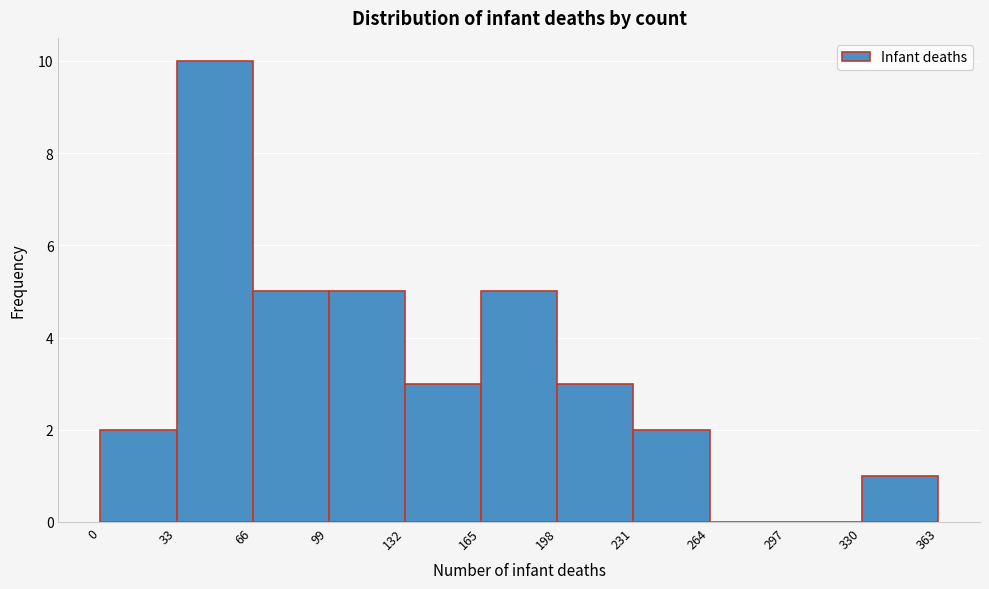

What is the height of the bar covering 231 to 264 on the x-axis? The values are not printed on the chart, so give them approximately, as read against the axis.

2